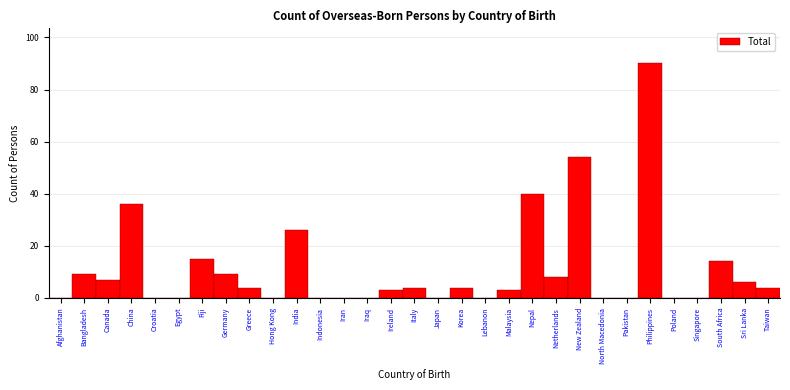

True or false: the data shows 3 at Ireland.

True